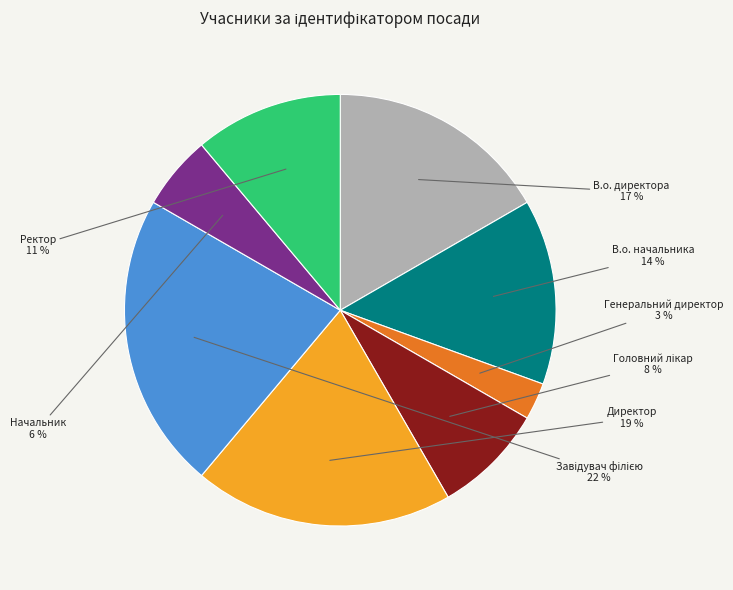

To the nearest percent, what portion does Ректор represent?

11%